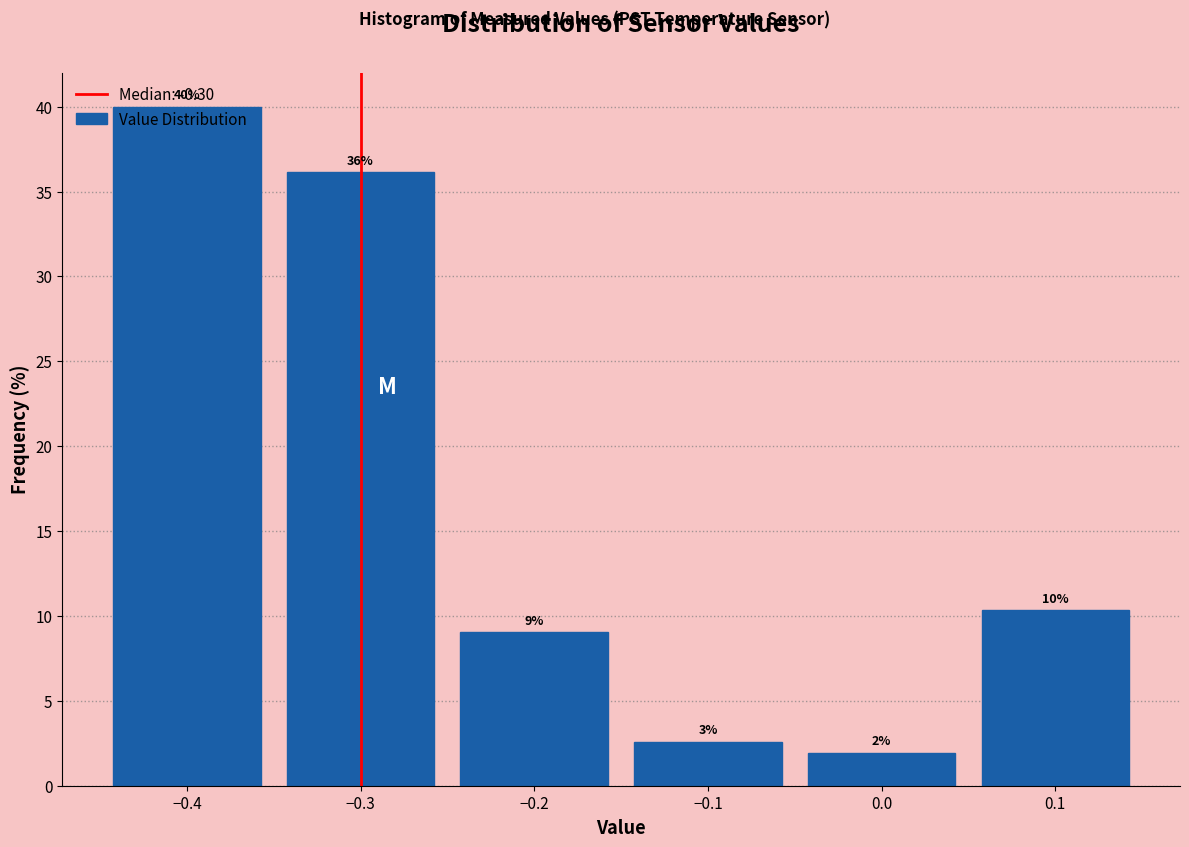

Over which range of the x-axis is the bar tallest?

-0.45 to -0.35